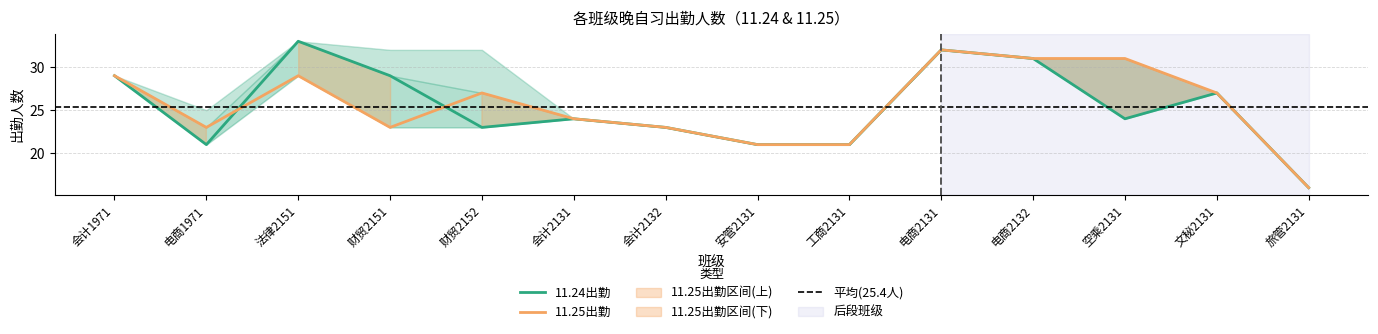

The 11.25出勤 series shows 27 at 文秘2131. True or false?

True